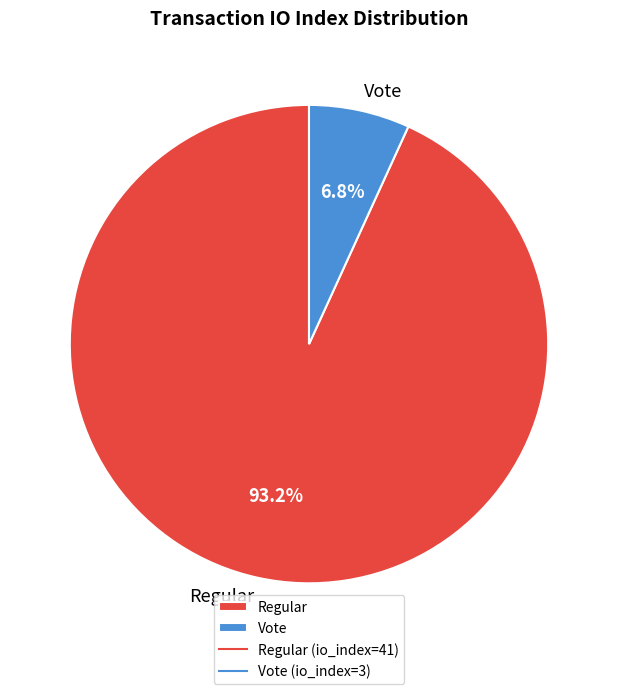

Is the sum of Regular and Vote greater than half?

Yes